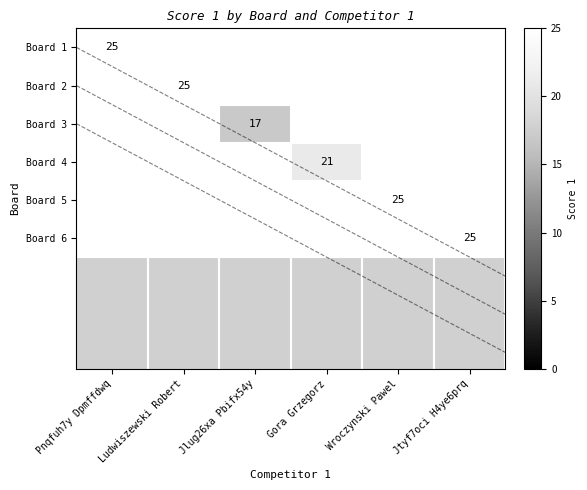

Count the number of data series in this chart.

6